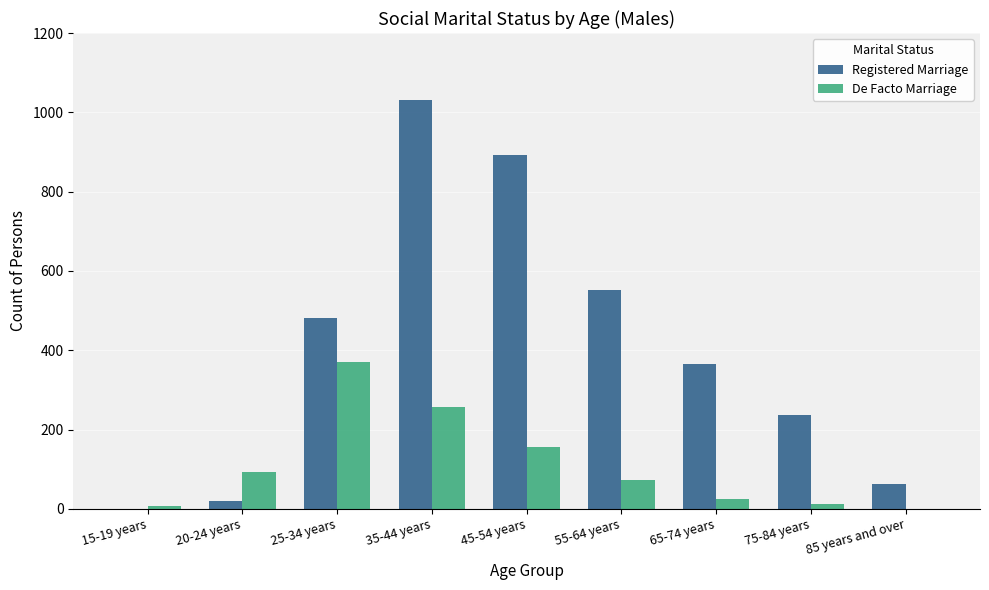

The value of De Facto Marriage at 25-34 years is 371. True or false?

True